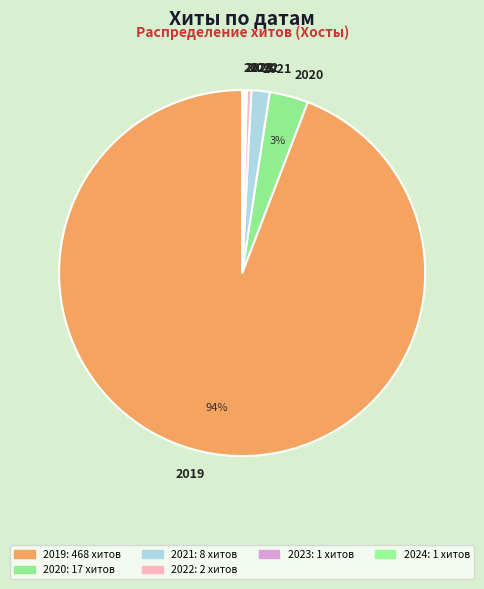

Which category accounts for the majority?

2019